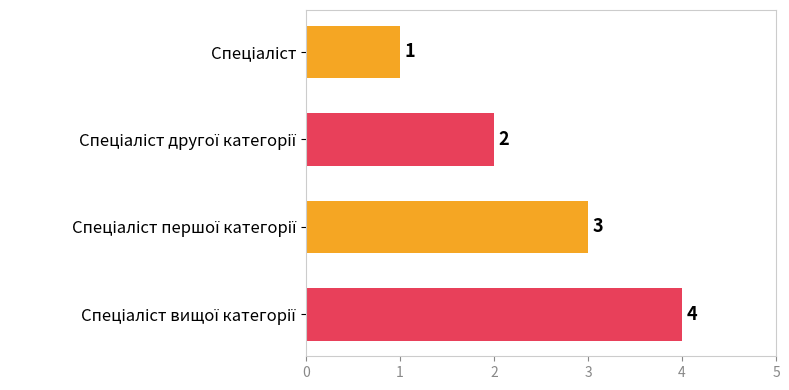

What is the value of the 2nd bar from the top?

2